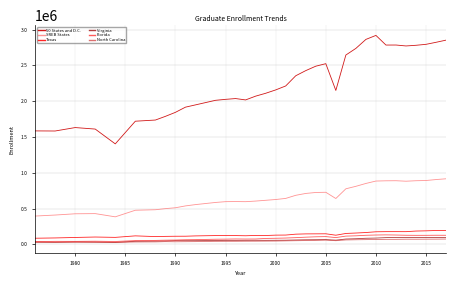

True or false: SREB States and Virginia intersect in this chart.

False